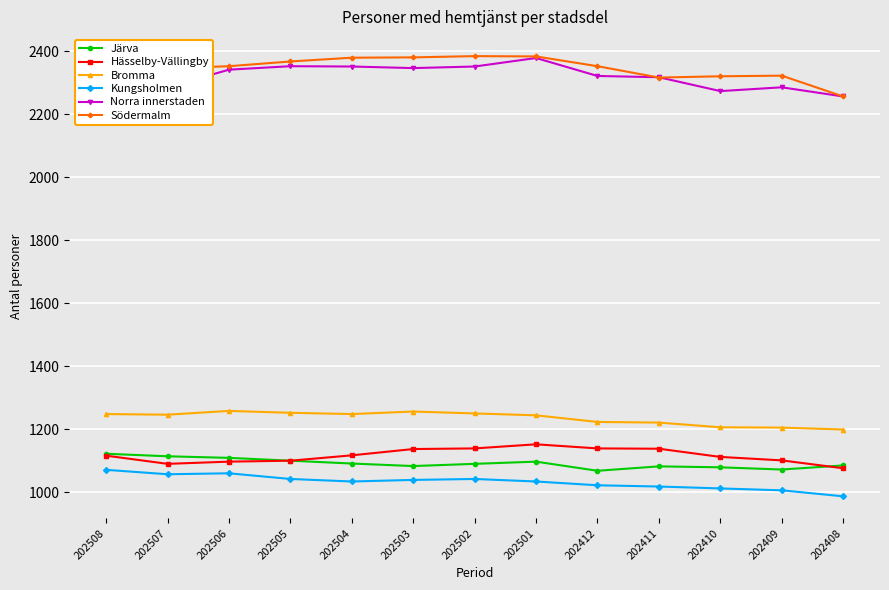

What is the value of the Hässelby-Vällingby point at the 7th from the left?

1139